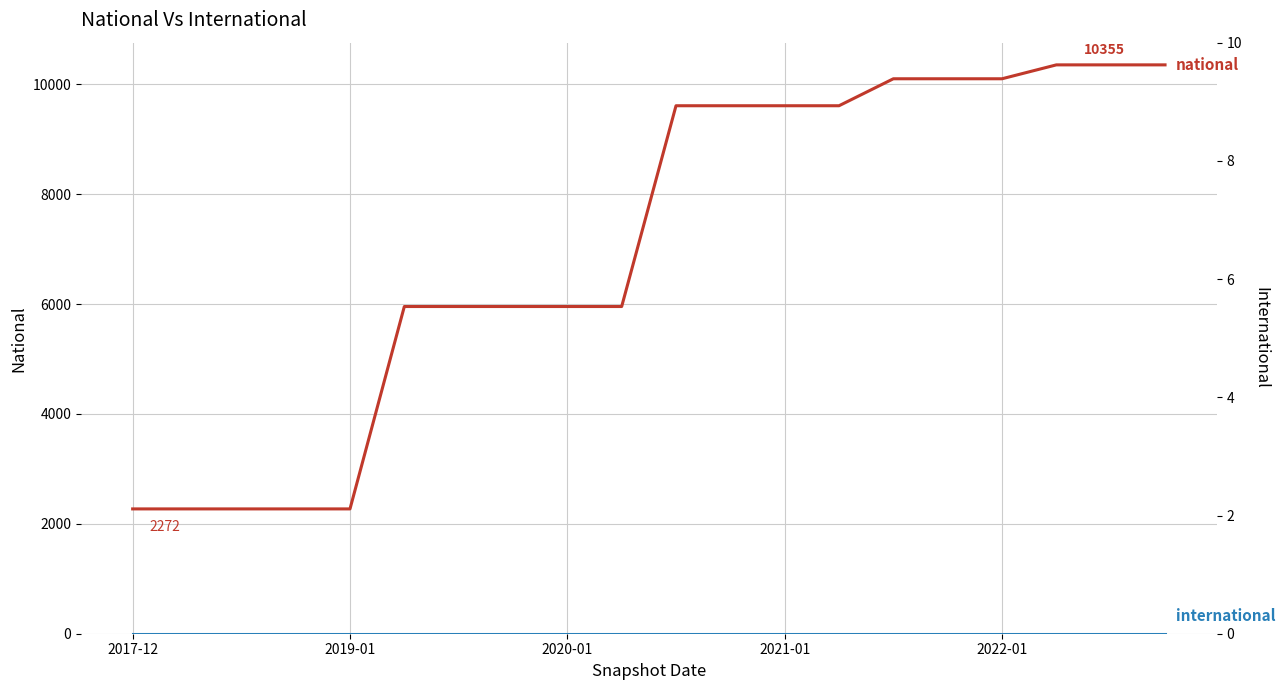

List the series in order of their peak value, lowest first.

international, national